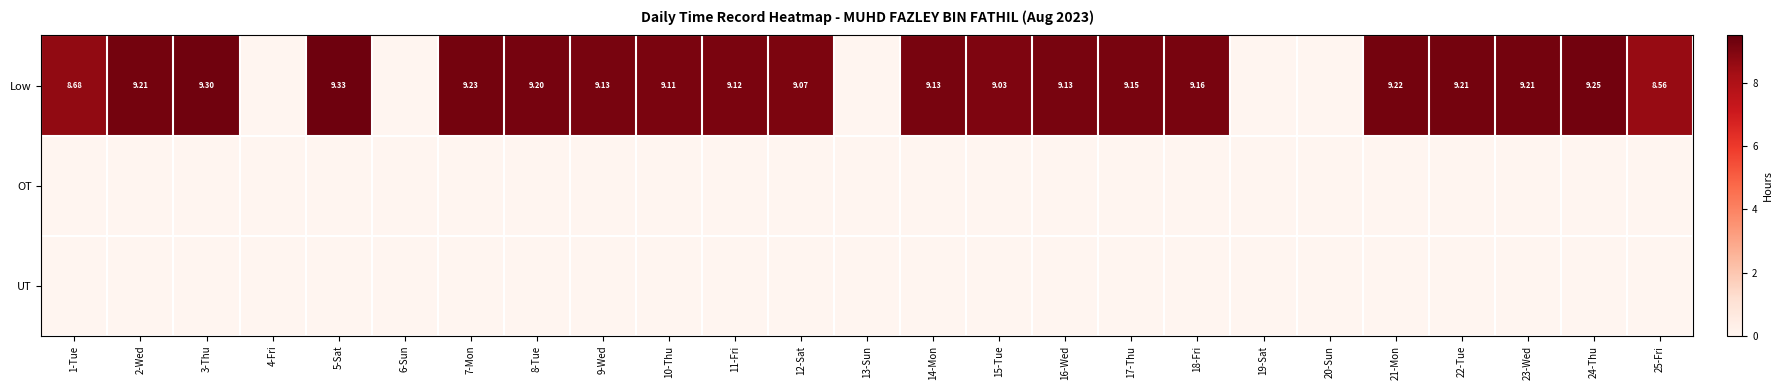

At which category is the sum across all series the highest?

5-Sat